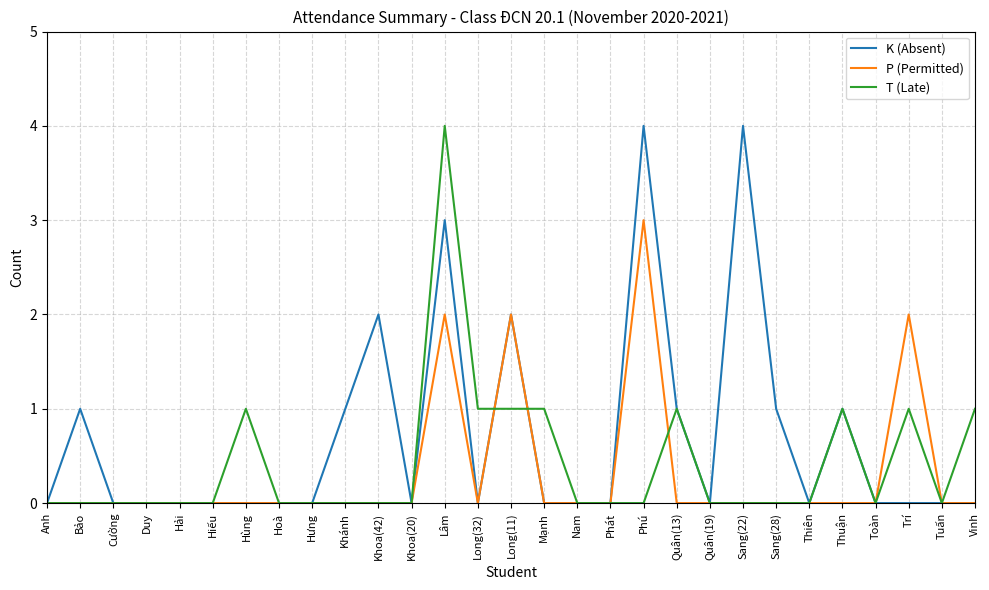

Which series changed the most between Anh and Sang(22)?

K (Absent)